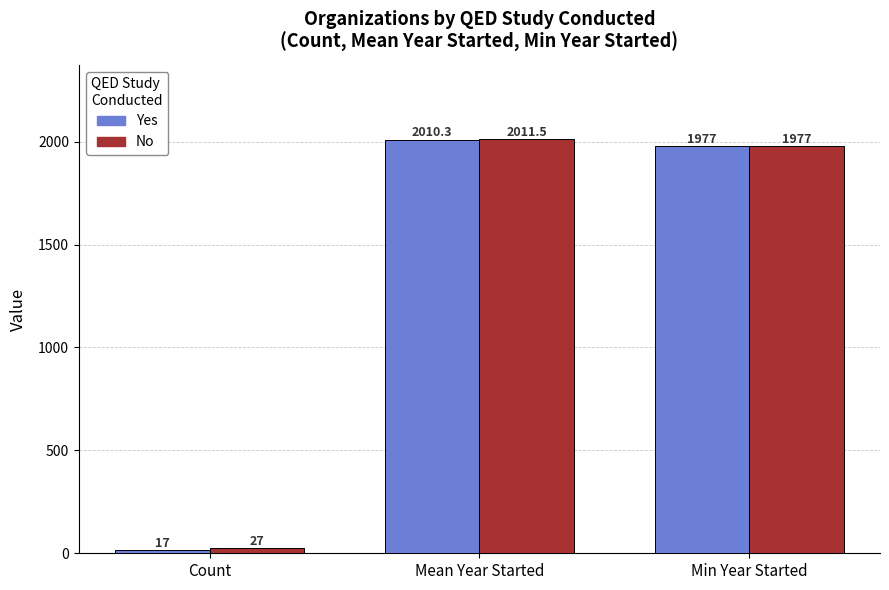

What is the difference between the maximum and second lowest values in the No series?

34.5